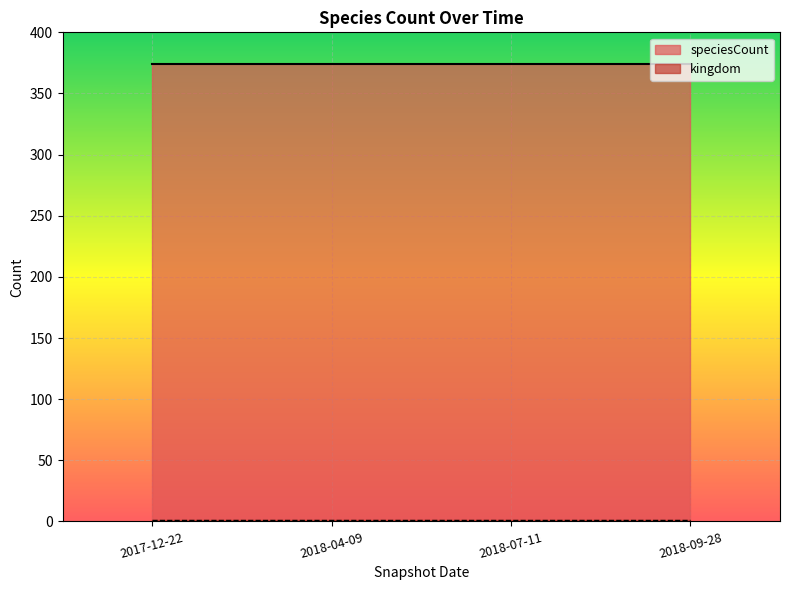

At how many categories does at least one series exceed 247?

4